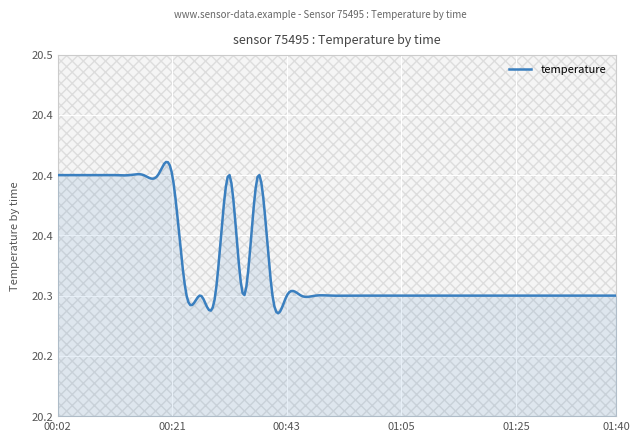

Rank the categories by value from lowest to highest.

00:26, 00:29, 00:31, 00:36, 00:41, 00:43, 00:46, 00:48, 00:53, 00:56, 00:58, 01:00, 01:03, 01:05, 01:08, 01:10, 01:13, 01:15, 01:18, 01:20, 01:22, 01:25, 01:27, 01:30, 01:32, 01:35, 01:37, 01:40, 01:40, 00:02, 00:04, 00:07, 00:09, 00:12, 00:14, 00:16, 00:19, 00:21, 00:34, 00:38